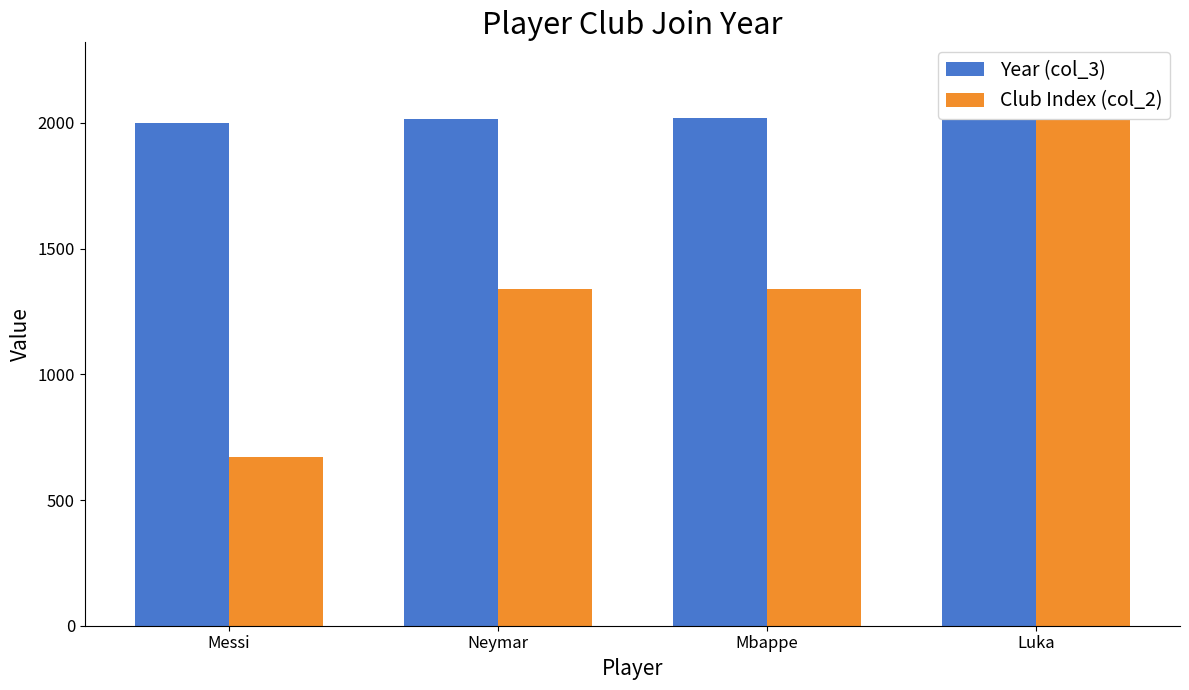

Rank the series by their average value, from lowest to highest.

Club Index (col_2), Year (col_3)